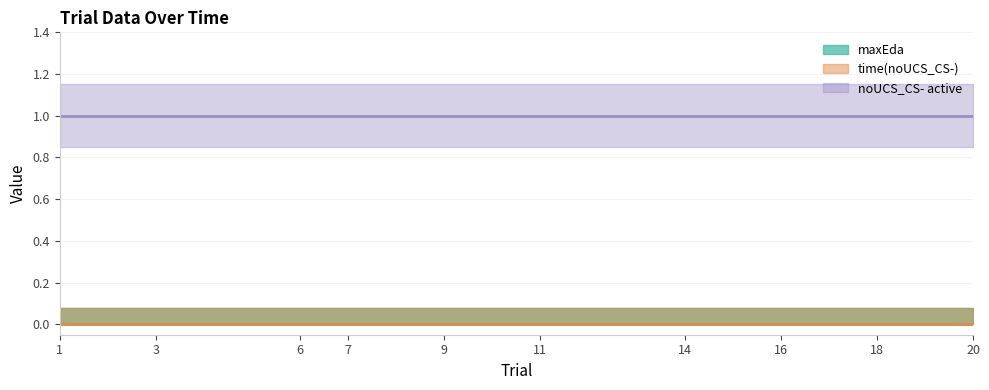

Reading right to left, what are all the values shown in this chart?

maxEda: 0	0	0	0	0	0	0	0	0	0
time(noUCS_CS-): 0	0	0	0	0	0	0	0	0	0
noUCS_CS- active: 1	1	1	1	1	1	1	1	1	1